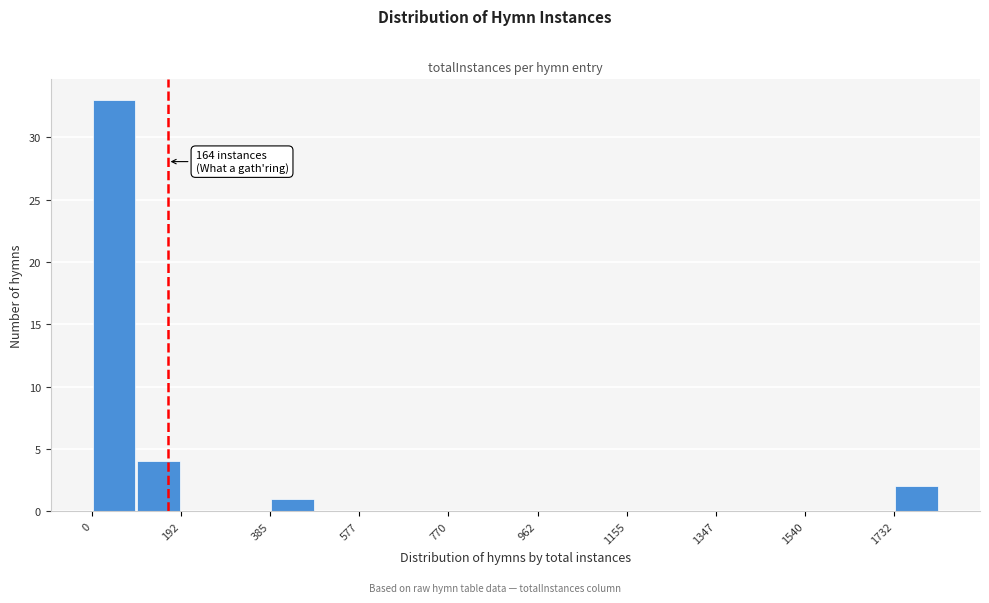

Which range on the x-axis has the tallest bar?

0 to 100